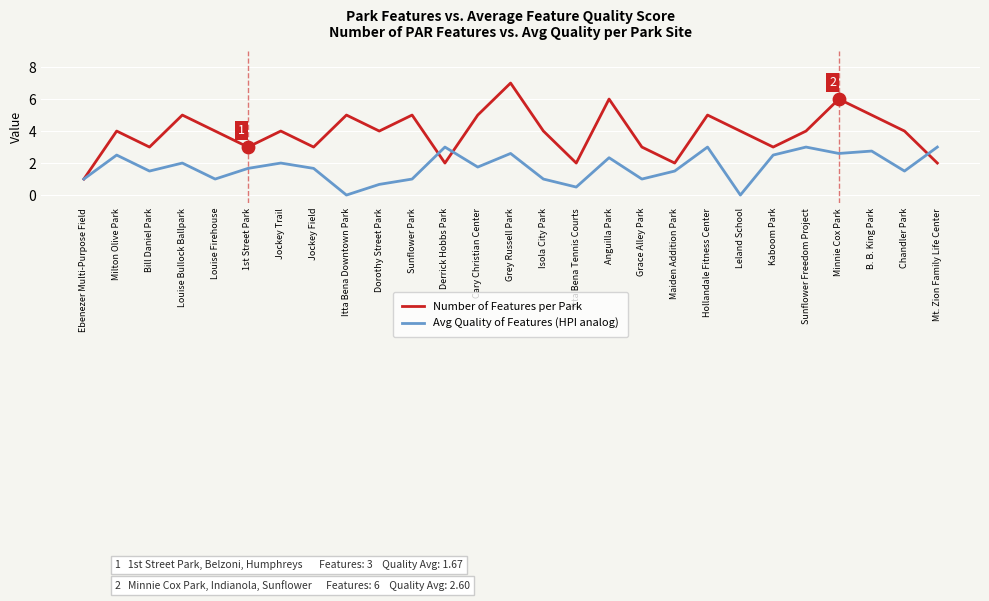

What is the difference between the highest and lowest values at Itta Bena Tennis Courts?

1.5